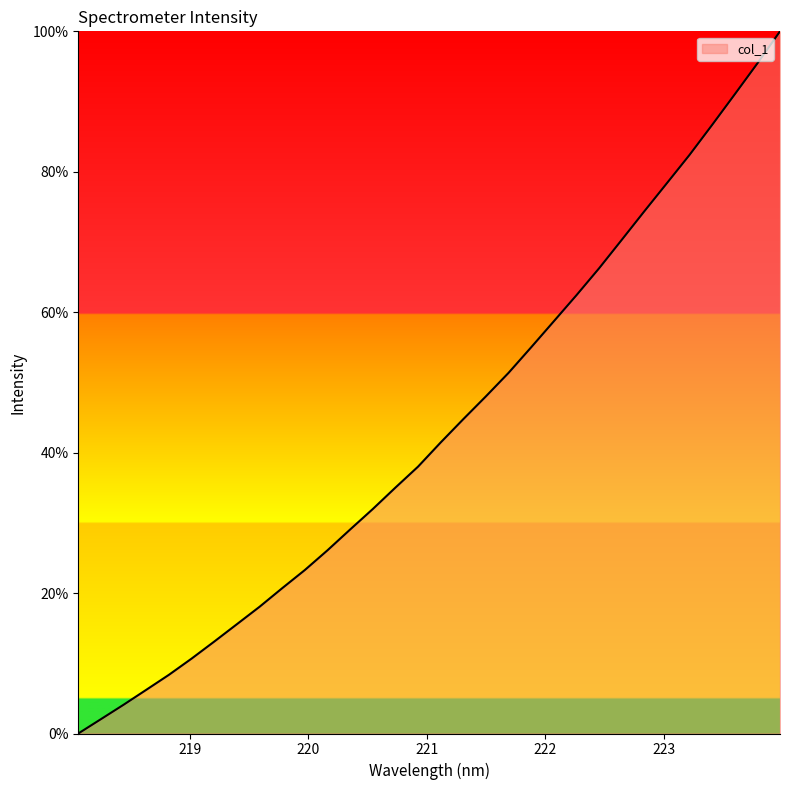

How many values are above zero?

31